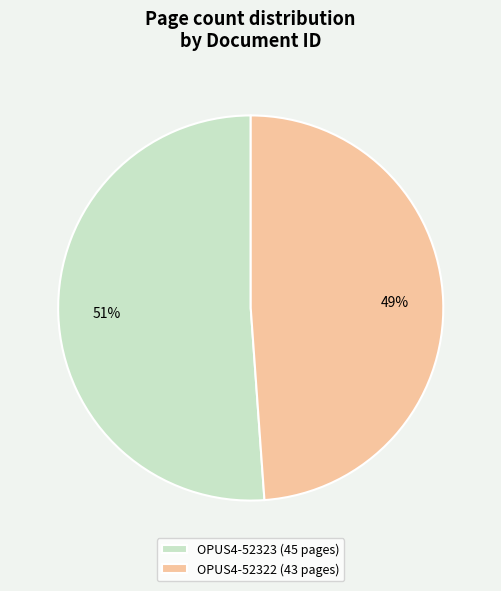

The OPUS4-52322 slice represents 63% of the pie. True or false?

False